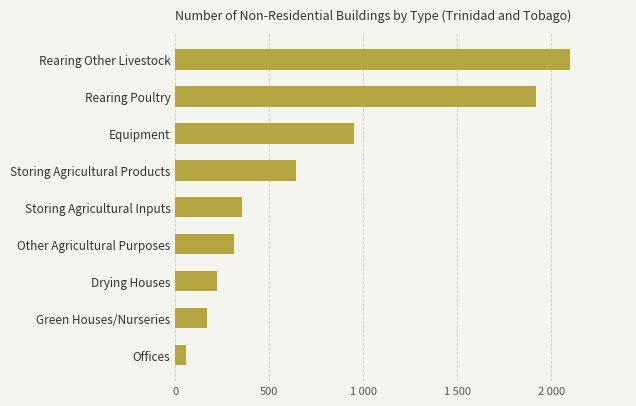

Are the bars horizontal?

Yes